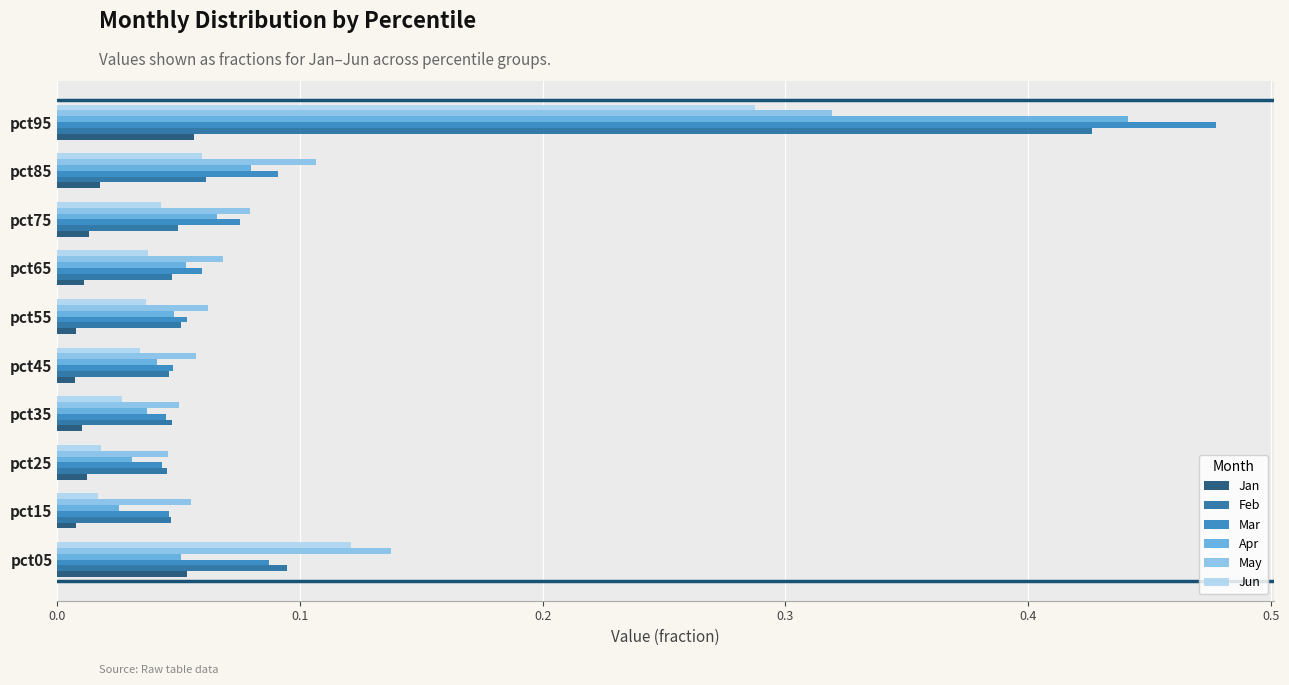

What is the difference between the maximum and second lowest values in the Feb series?

0.4